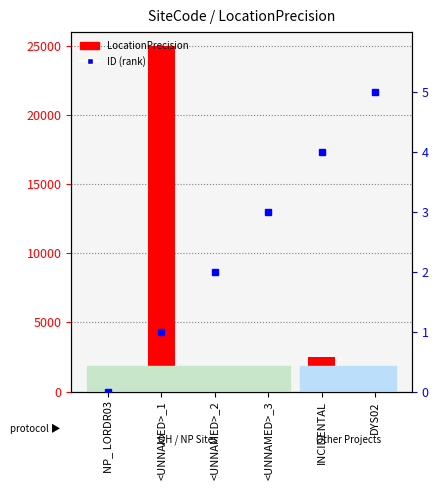

Reading left to right, transcribe all the data shown in this chart.

500	25000	100	100	2500	150